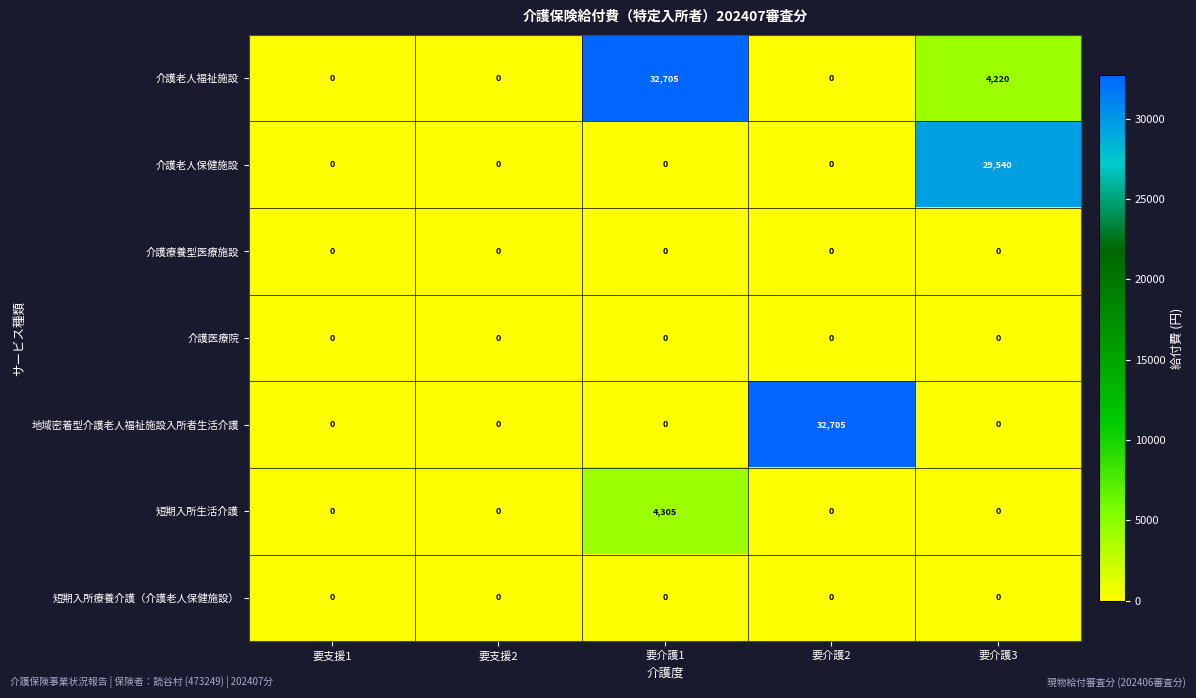

Which series has the largest total across all categories?

介護老人福祉施設